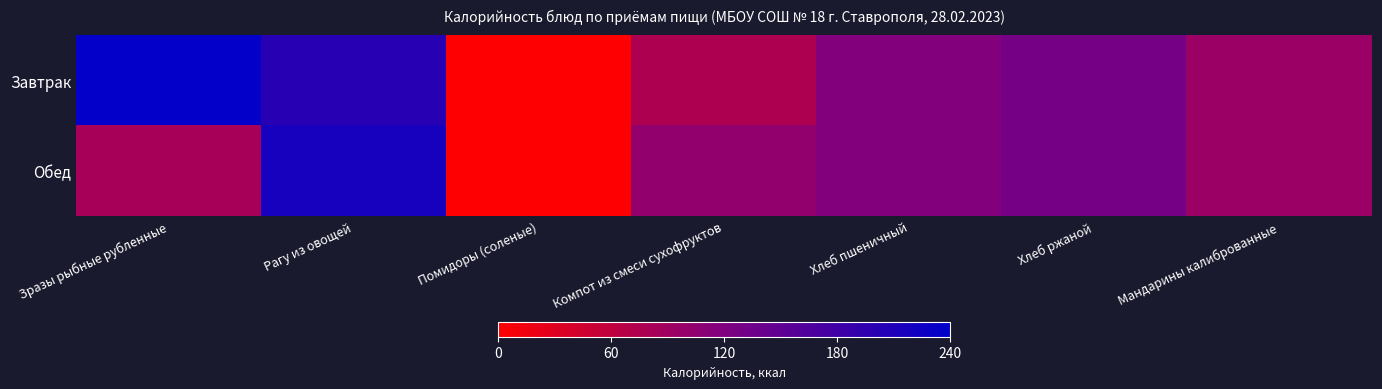

Count the number of categories in the chart.

7